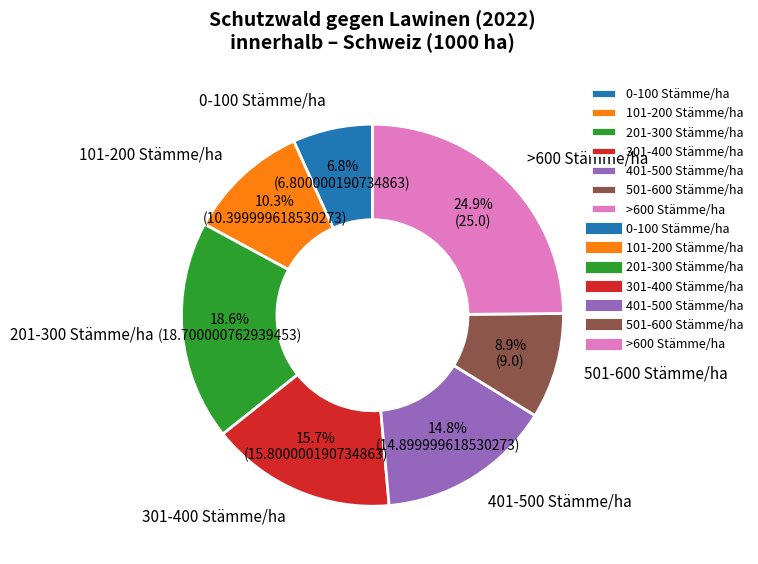

Which category has the smallest portion of the pie?

0-100 Stämme/ha